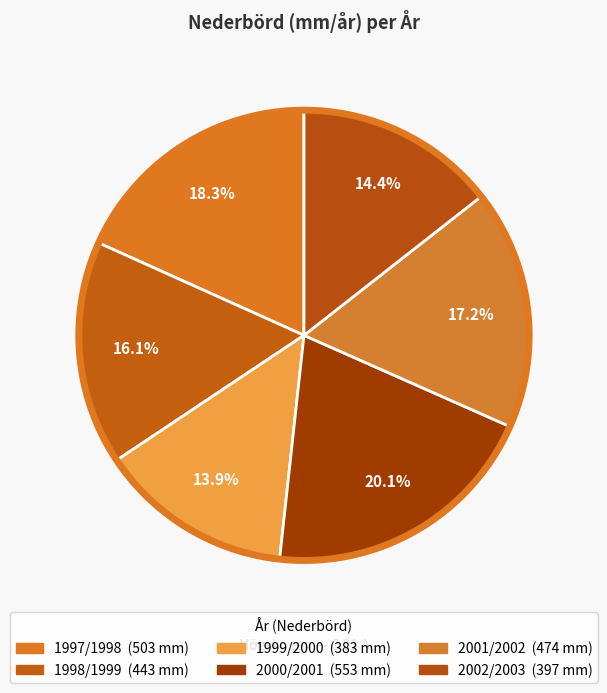

How many segments does this pie chart have?

6